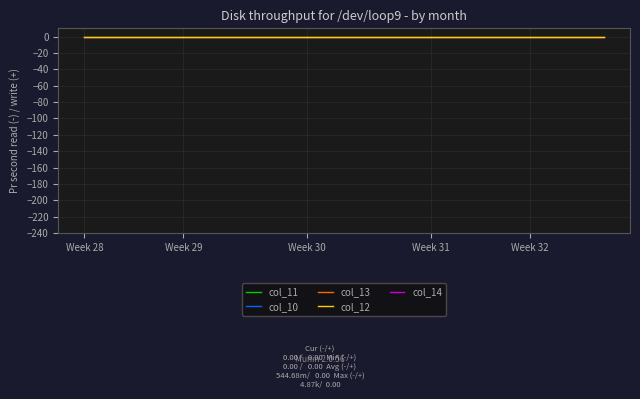

True or false: col_10 and col_12 cross at least once.

False